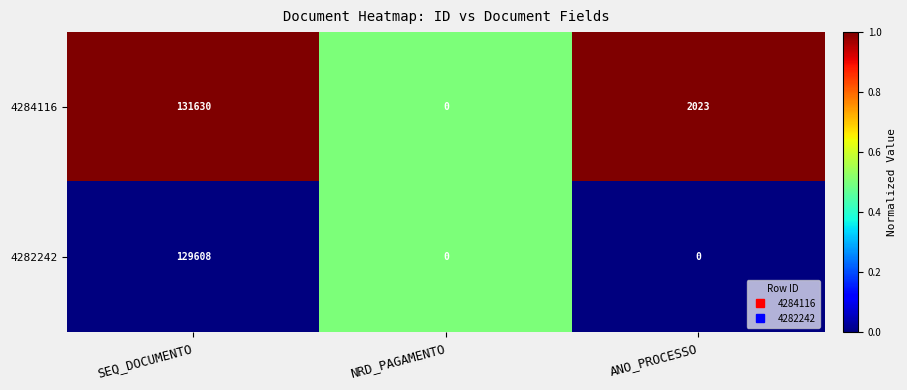

At which label does 4284116 reach its minimum?

NRD_PAGAMENTO